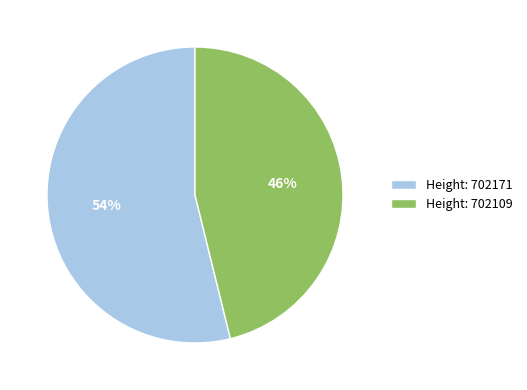

Is the sum of Height: 702171 and Height: 702109 greater than half?

Yes